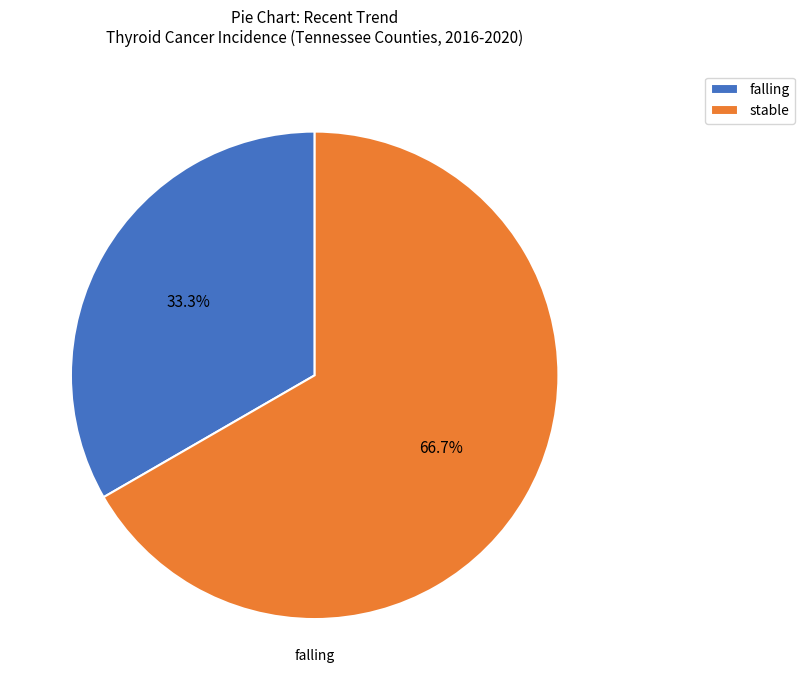

Which category has the biggest portion of the pie?

stable